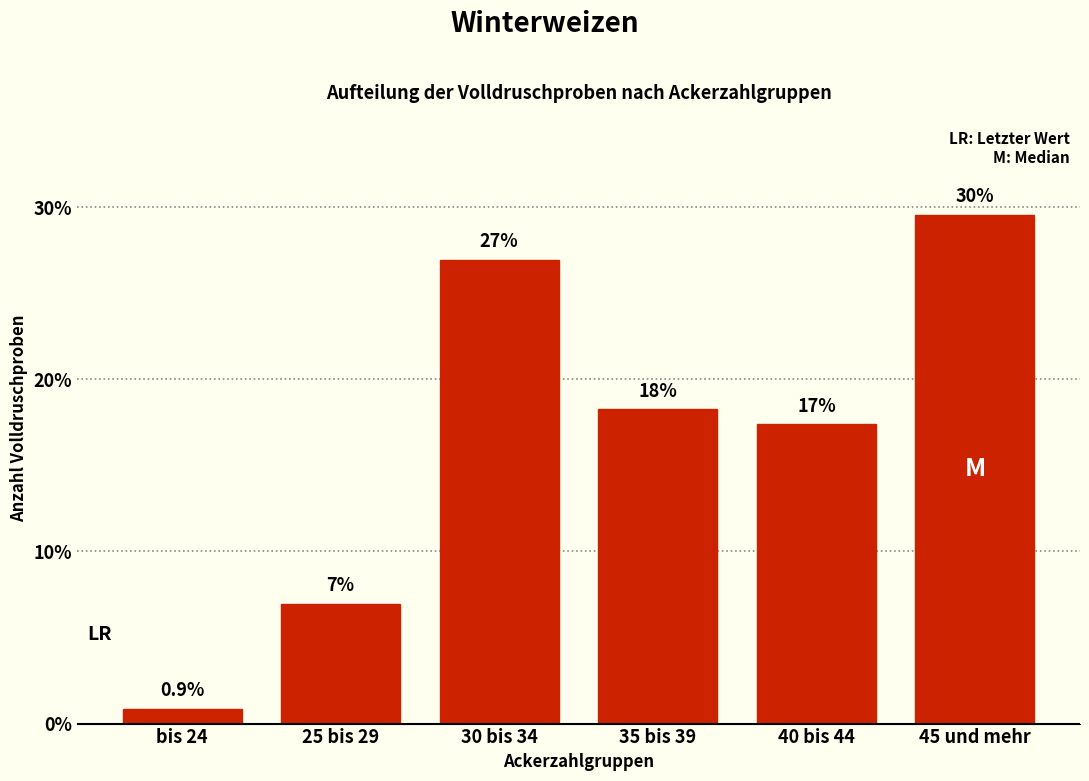

Reading right to left, extract all data points from this chart.

29.6	17.4	18.3	27.0	7.0	0.9